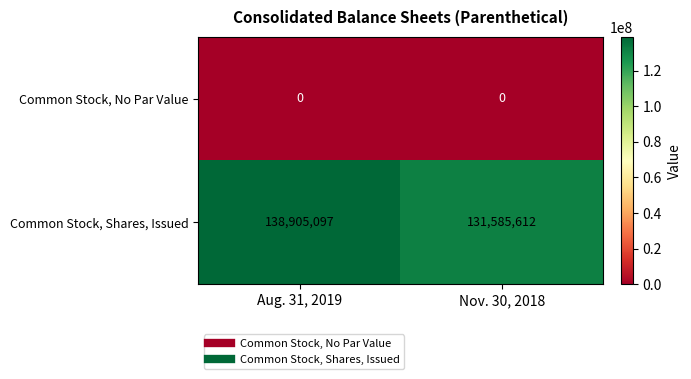

Which series has the largest total across all categories?

Common Stock, Shares, Issued